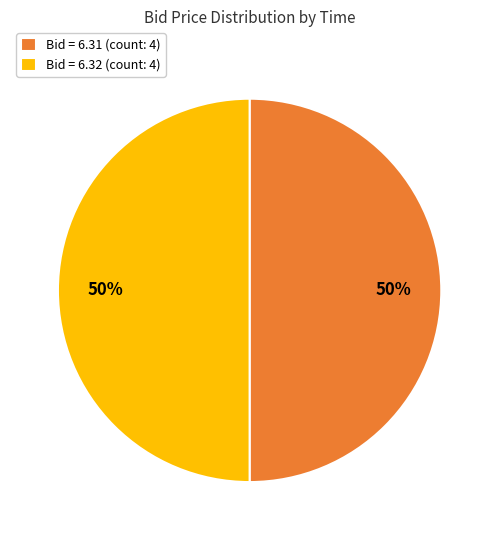

Approximately how many times larger is the value at Bid = 6.32 (count: 4) compared to Bid = 6.31 (count: 4)?

1.0